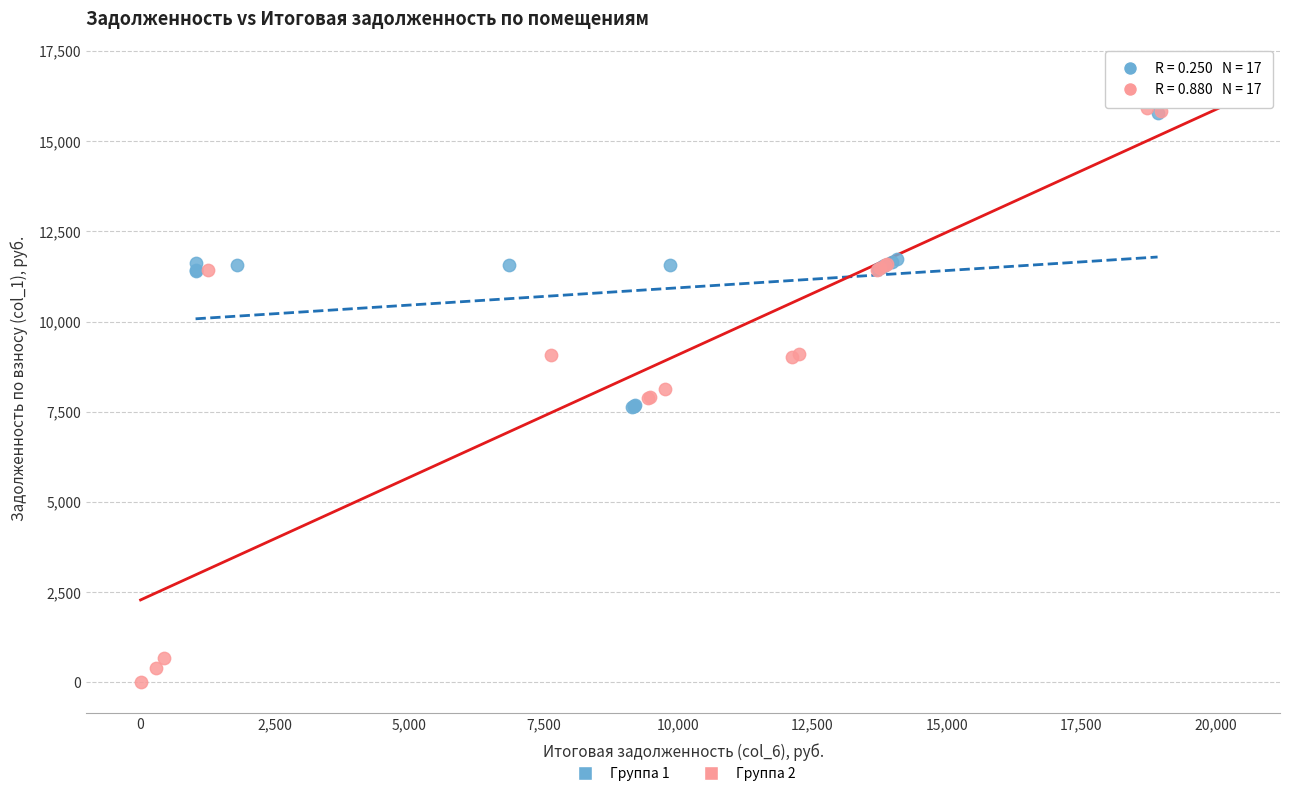

Which series reaches the minimum Y coordinate?

Группа 2